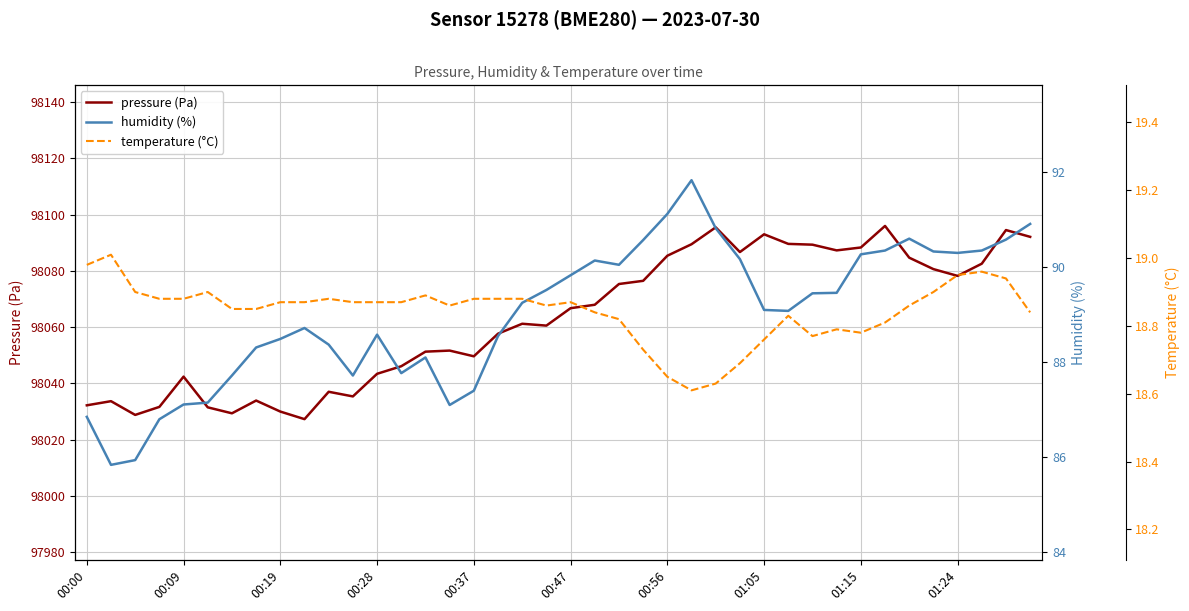

What is the lowest value of the pressure (Pa) series?

98027.3